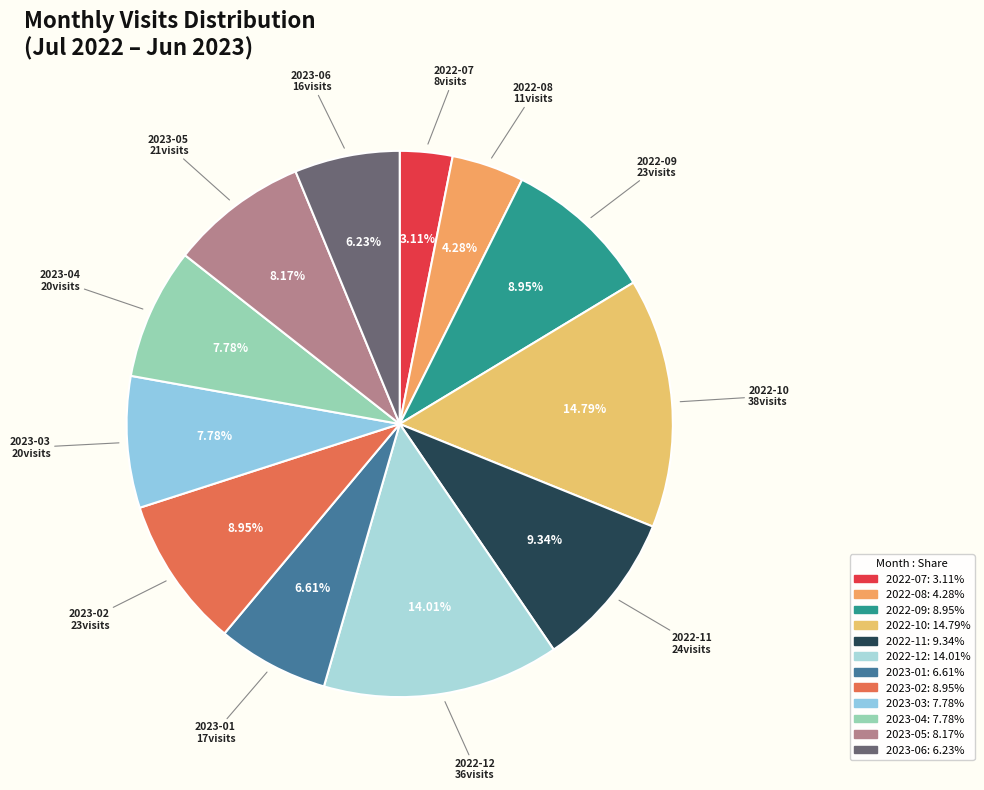

How many slices are in this pie chart?

12